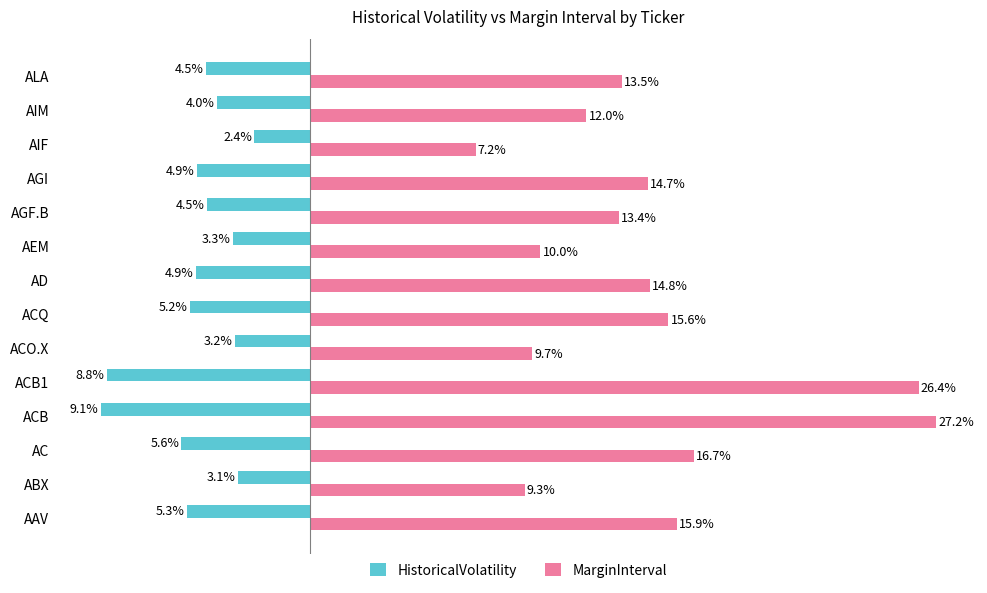

Which series has the largest total across all categories?

MarginInterval